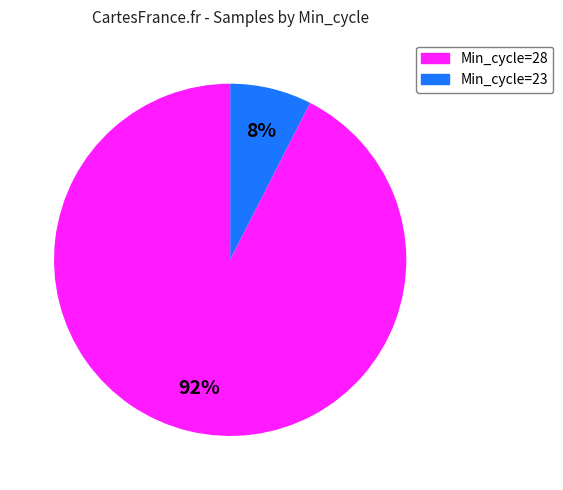

Count the number of slices in the pie.

2